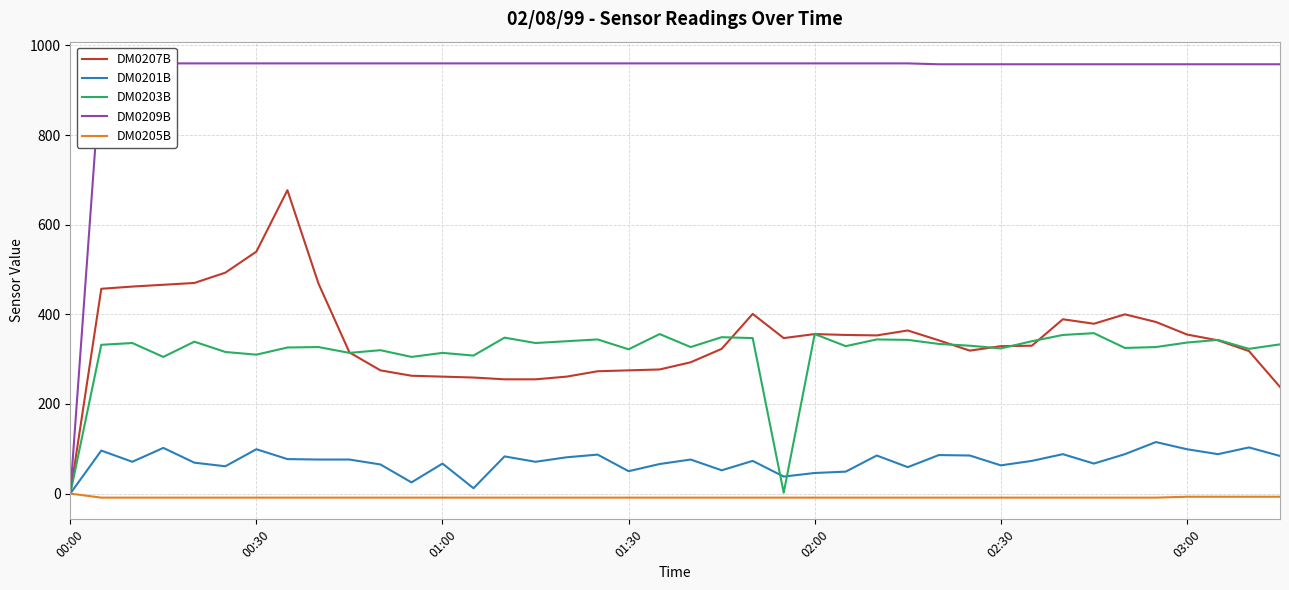

True or false: DM0209B and DM0207B intersect in this chart.

False